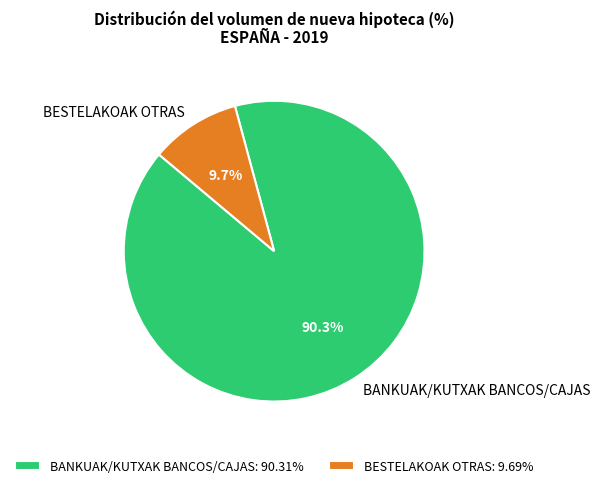

What is the majority slice?

BANKUAK/KUTXAK BANCOS/CAJAS